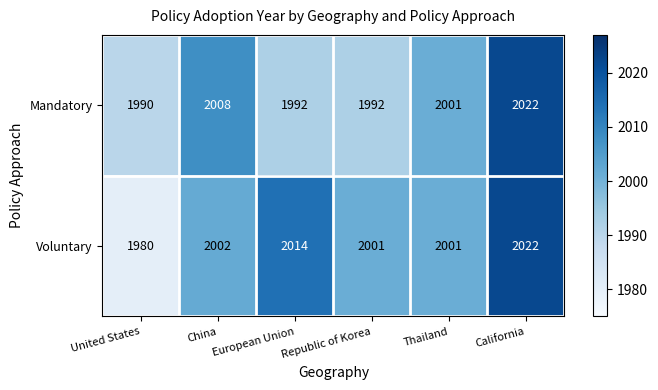

Is the value of Voluntary at China greater than the value of Mandatory at China?

No